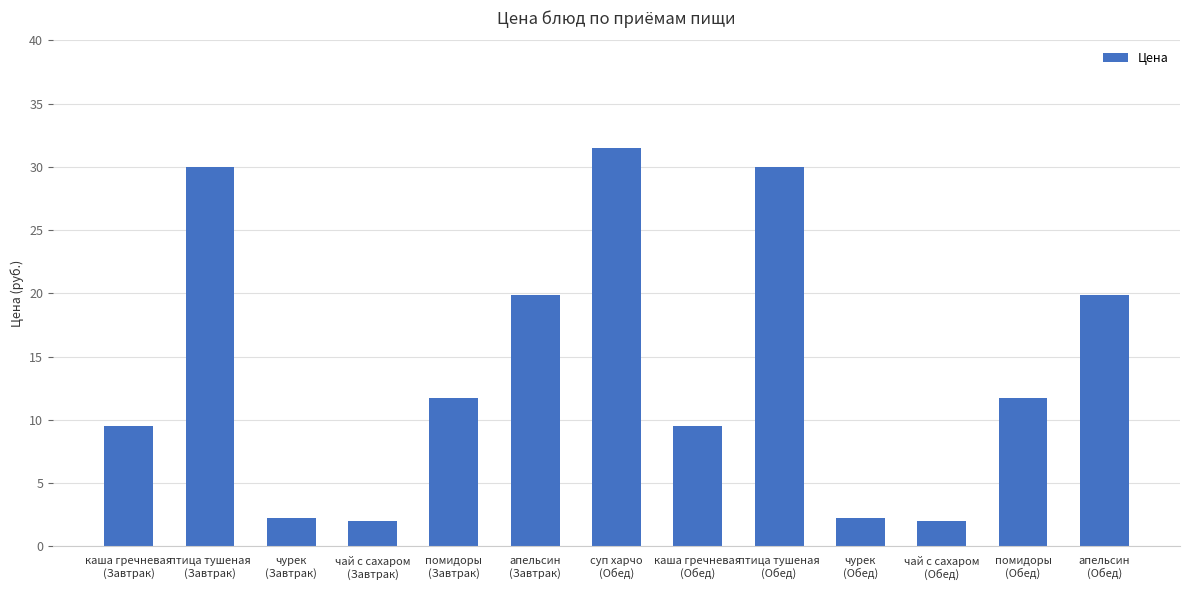

What is the difference between the maximum and minimum values?

29.5